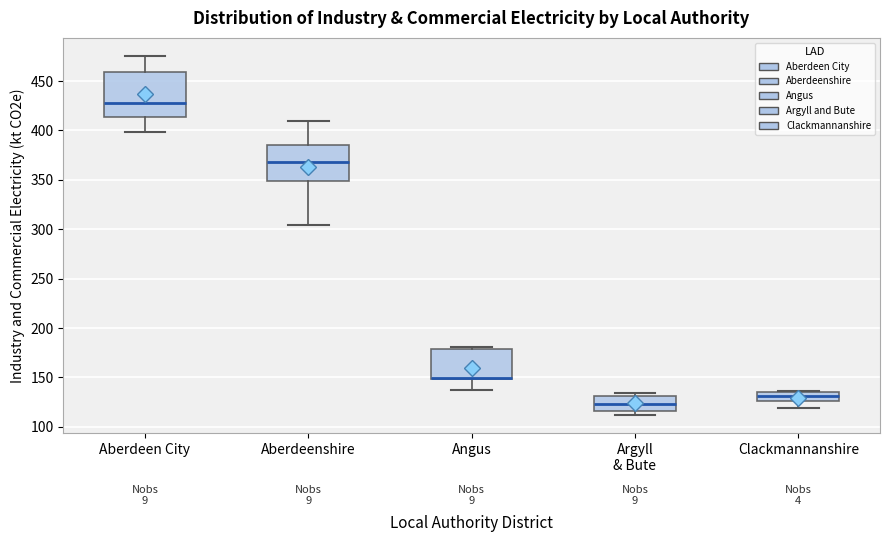

Reading left to right, read every box against the y-axis: the position of its median line, the range the box covers, and the ends of its whiskers. The values are not printed on the chart, so give them approximately, as read against the axis.

Aberdeen City: median 430, box 415 to 460, whiskers 400 to 475
Aberdeenshire: median 370, box 350 to 385, whiskers 305 to 410
Angus: median 150 (drawn on the box's lower edge), box 150 to 180, whiskers 135 to 180 (just above the box's upper edge)
Argyll & Bute: median 125, box 115 to 130, whiskers 110 to 135
Clackmannanshire: median 130, box 125 to 135, whiskers 120 to 135